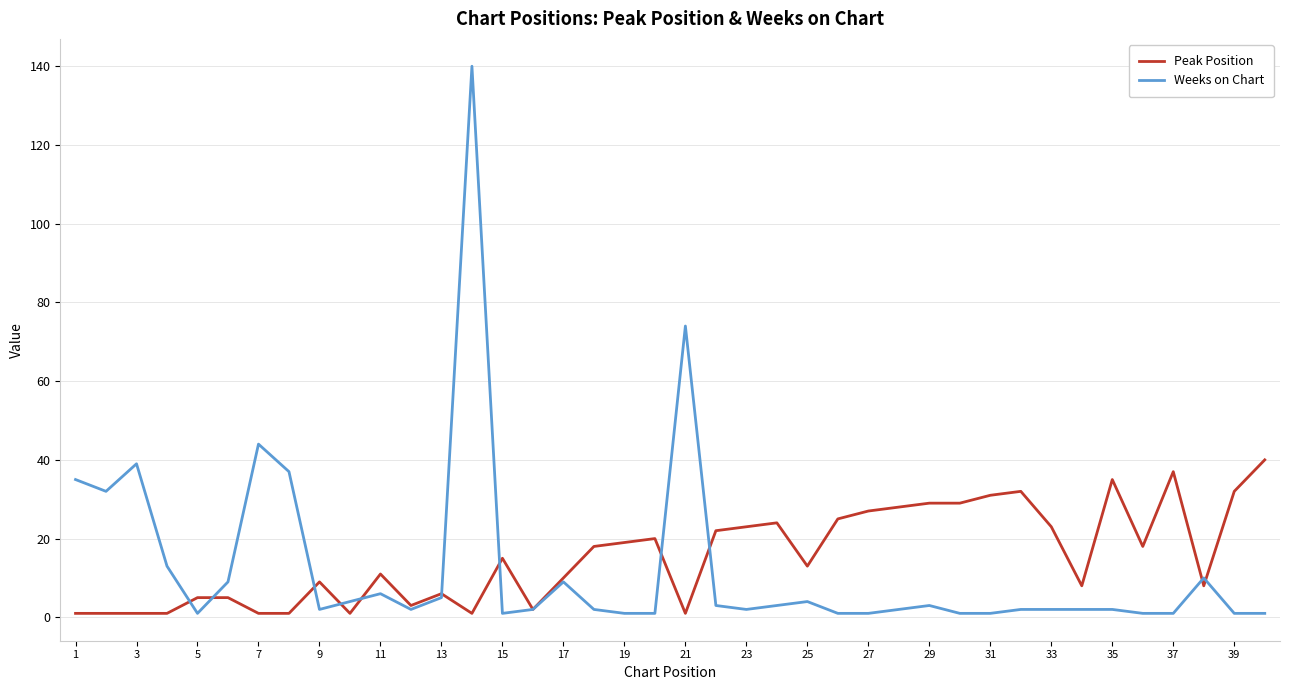

What is the highest value of the Weeks on Chart series?

140